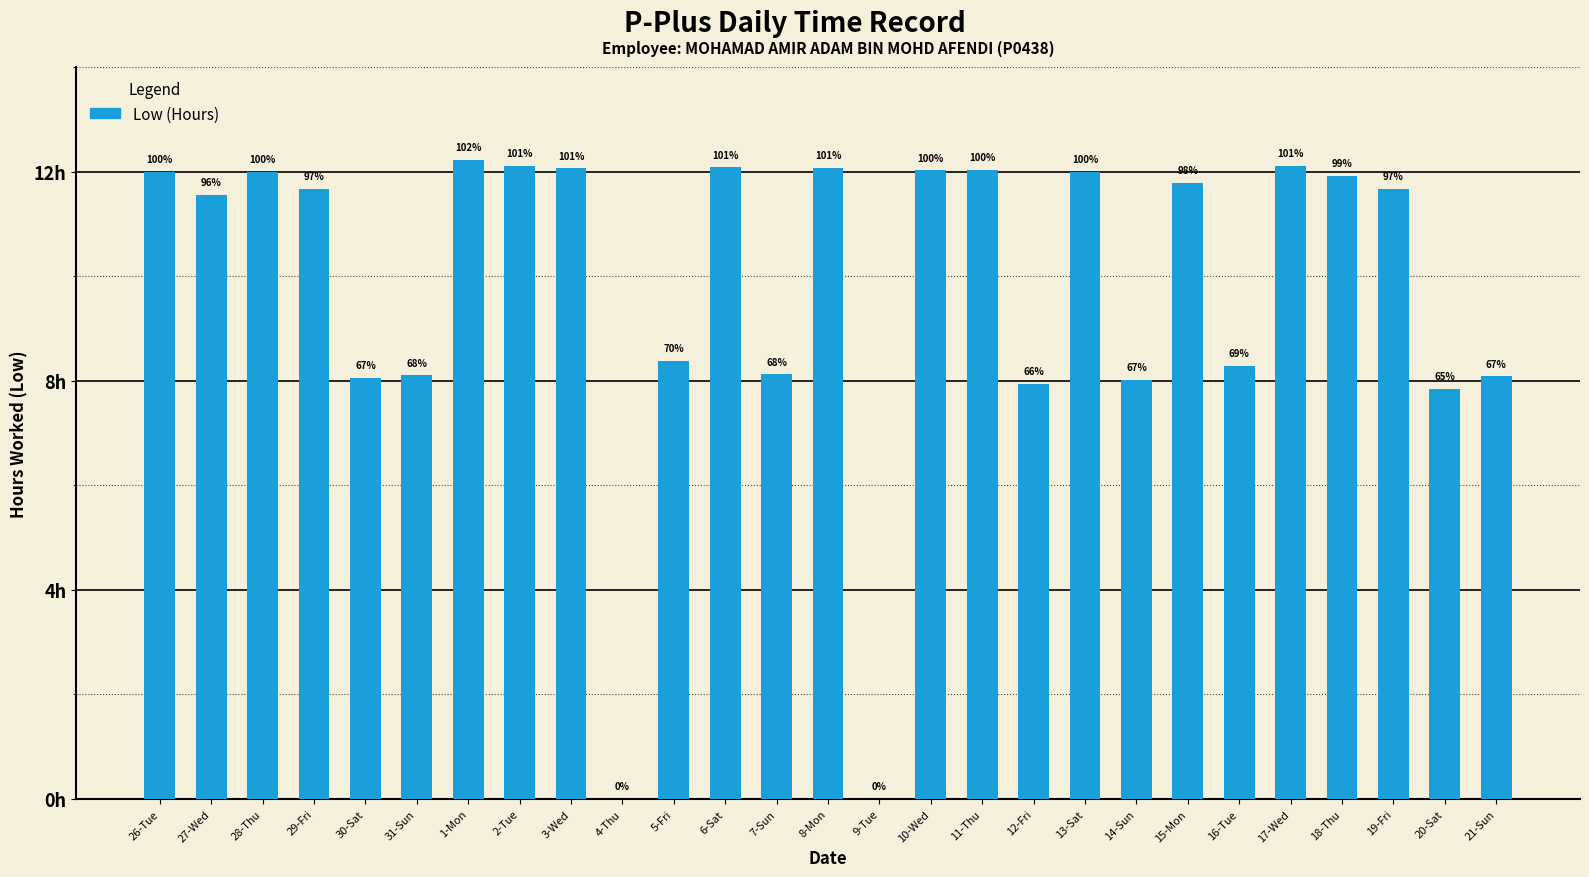

At which label is the value closest to 6?

20-Sat